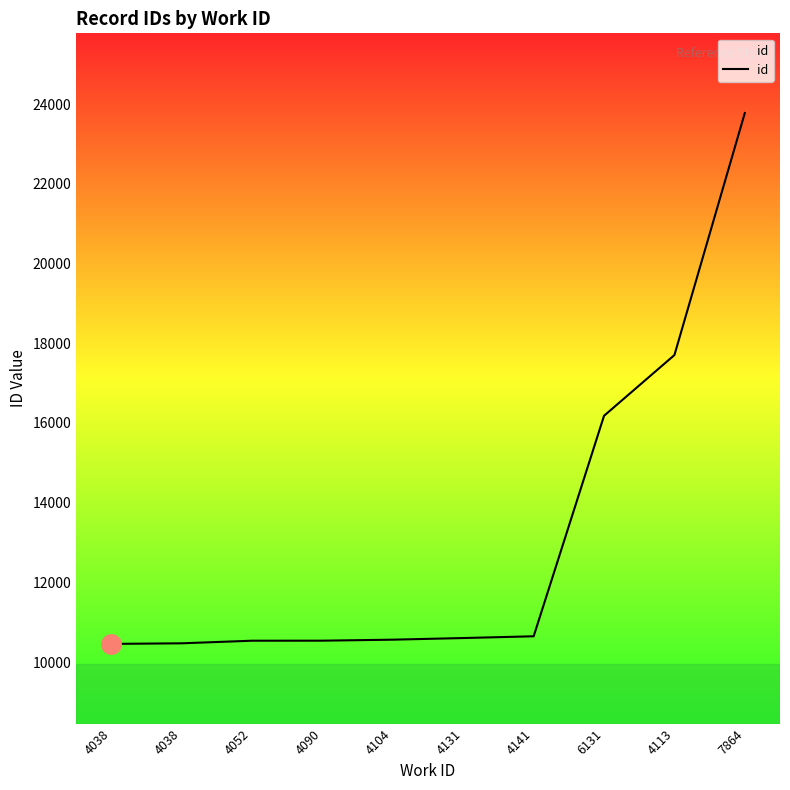

Is this an area chart (filled region under the line)?

Yes